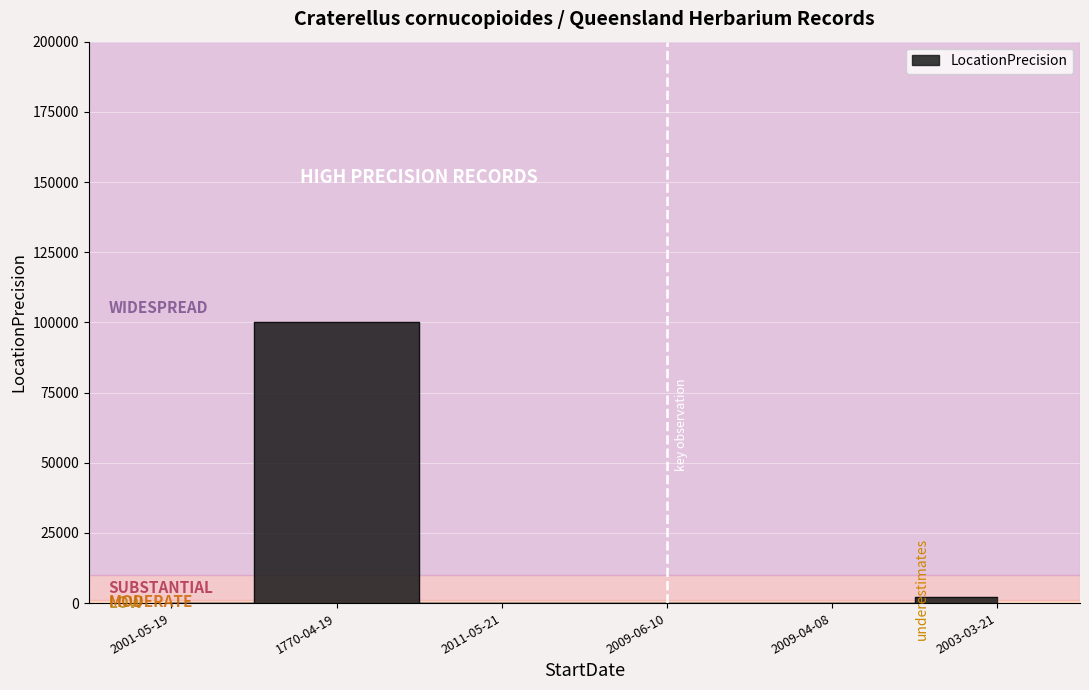

Is it true that the value at 1770-04-19 is 33110?

False